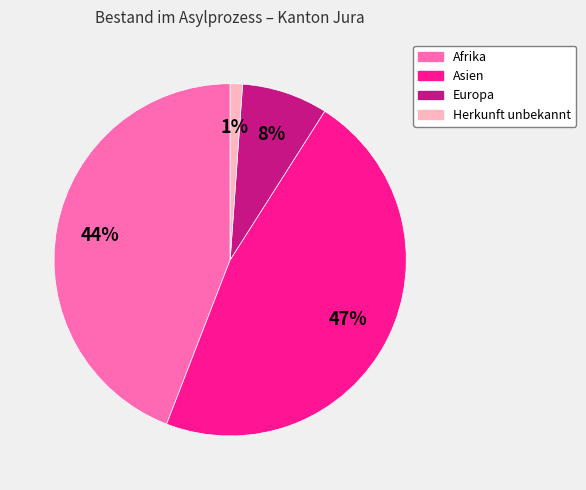

Is there a majority slice in this chart?

No